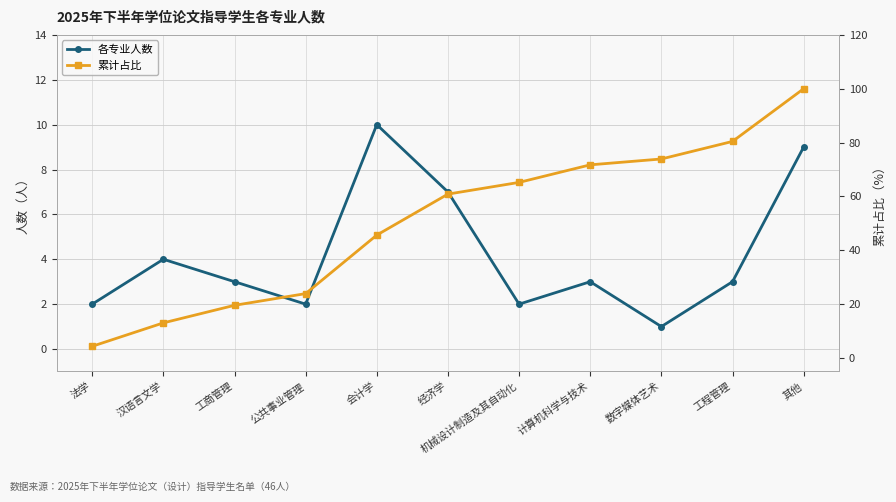

True or false: 各专业人数 and 累计占比 cross at least once.

False